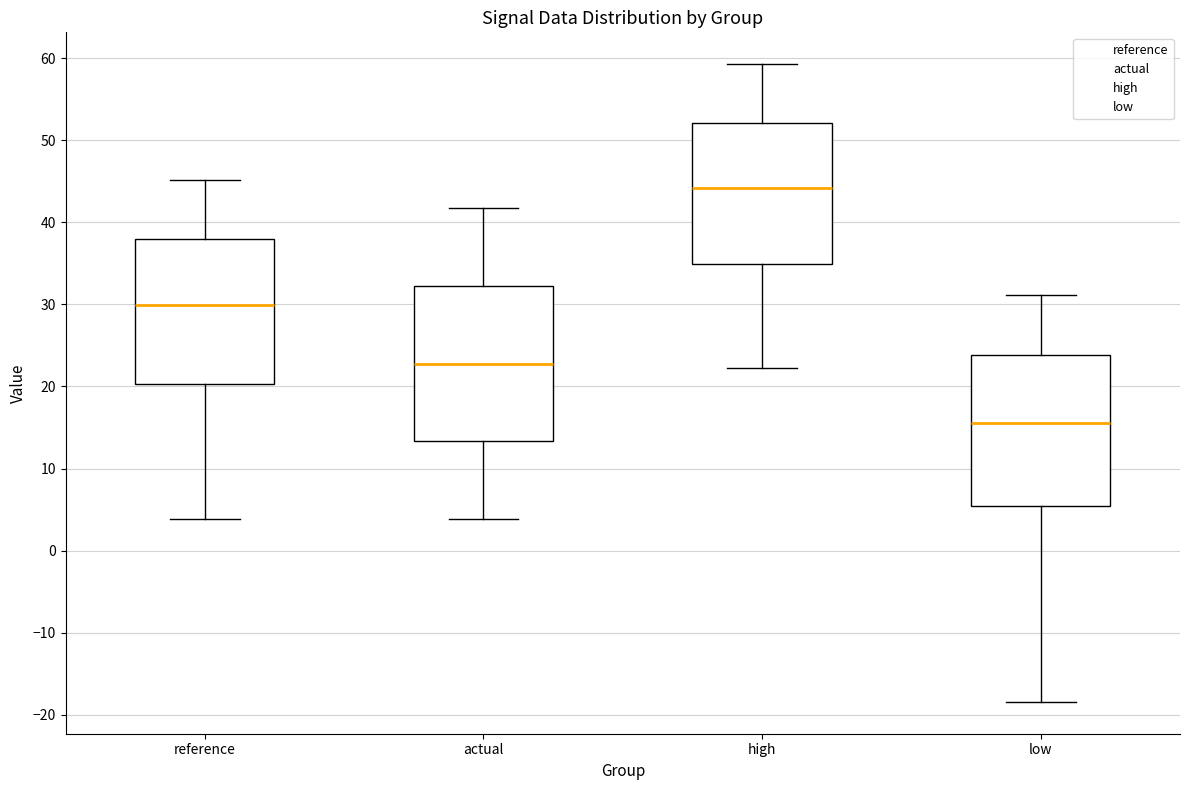

Which box has the lowest median line?

low